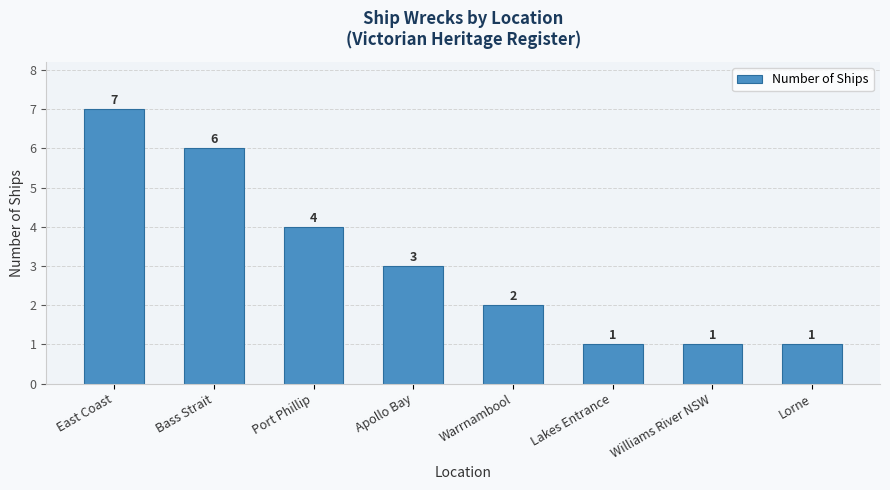

Which category has the highest value across all series?

East Coast